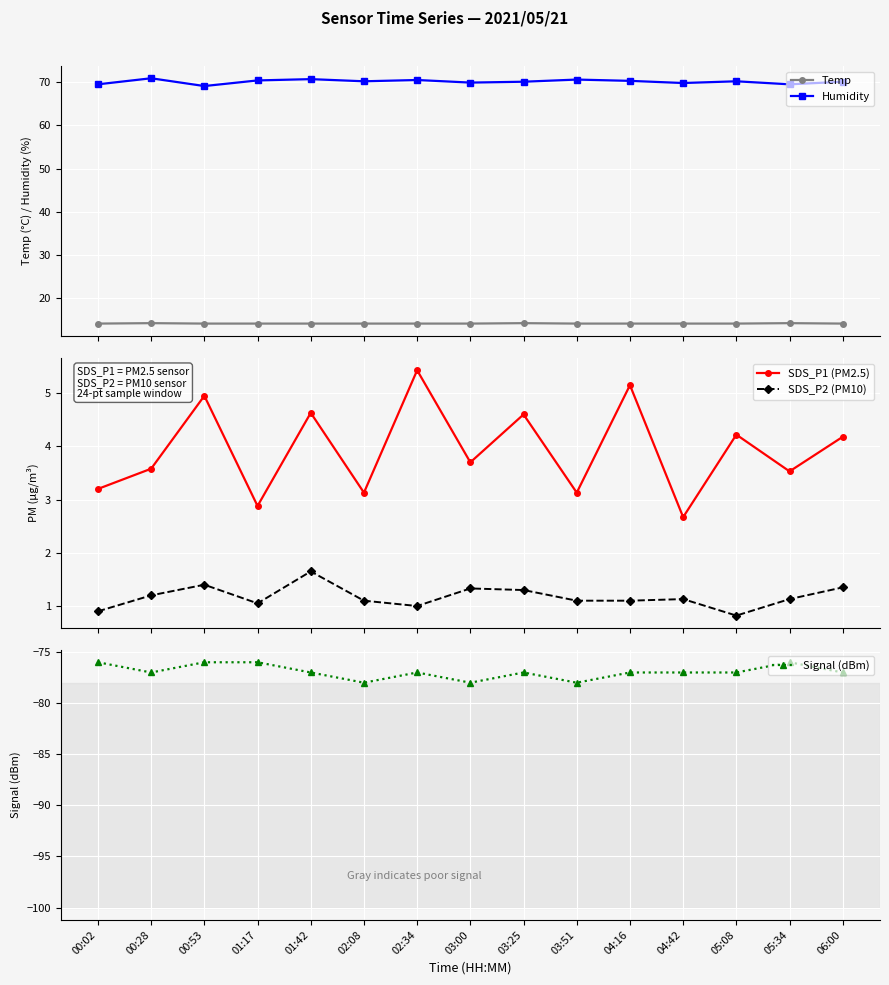

Reading left to right, transcribe all the data shown in this chart.

Temp: 14.2	14.3	14.2	14.2	14.2	14.2	14.2	14.2	14.3	14.2	14.2	14.2	14.2	14.3	14.2
Humidity: 69.5	70.9	69.1	70.4	70.7	70.2	70.5	69.9	70.1	70.6	70.3	69.8	70.2	69.5	70.1
SDS_P1 (PM2.5): 3.2	3.6	5.0	2.9	4.6	3.1	5.4	3.7	4.6	3.1	5.2	2.7	4.2	3.5	4.2
SDS_P2 (PM10): 0.9	1.2	1.4	1.1	1.6	1.1	1.0	1.3	1.3	1.1	1.1	1.1	0.8	1.1	1.4
Signal (dBm): -76.0	-77.0	-76.0	-76.0	-77.0	-78.0	-77.0	-78.0	-77.0	-78.0	-77.0	-77.0	-77.0	-76.0	-77.0